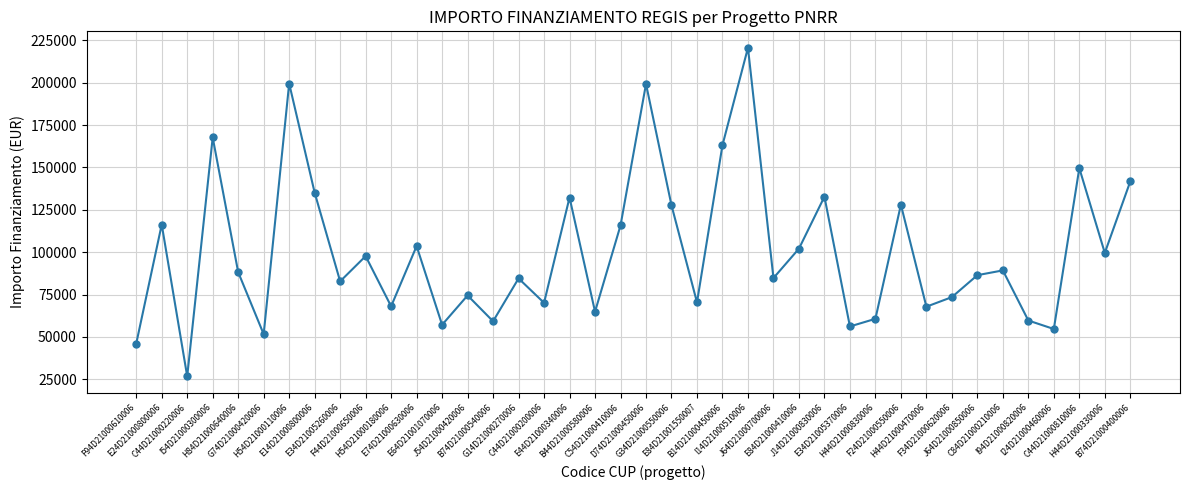

What is the label of the 6th point from the right?

C84D21000210006